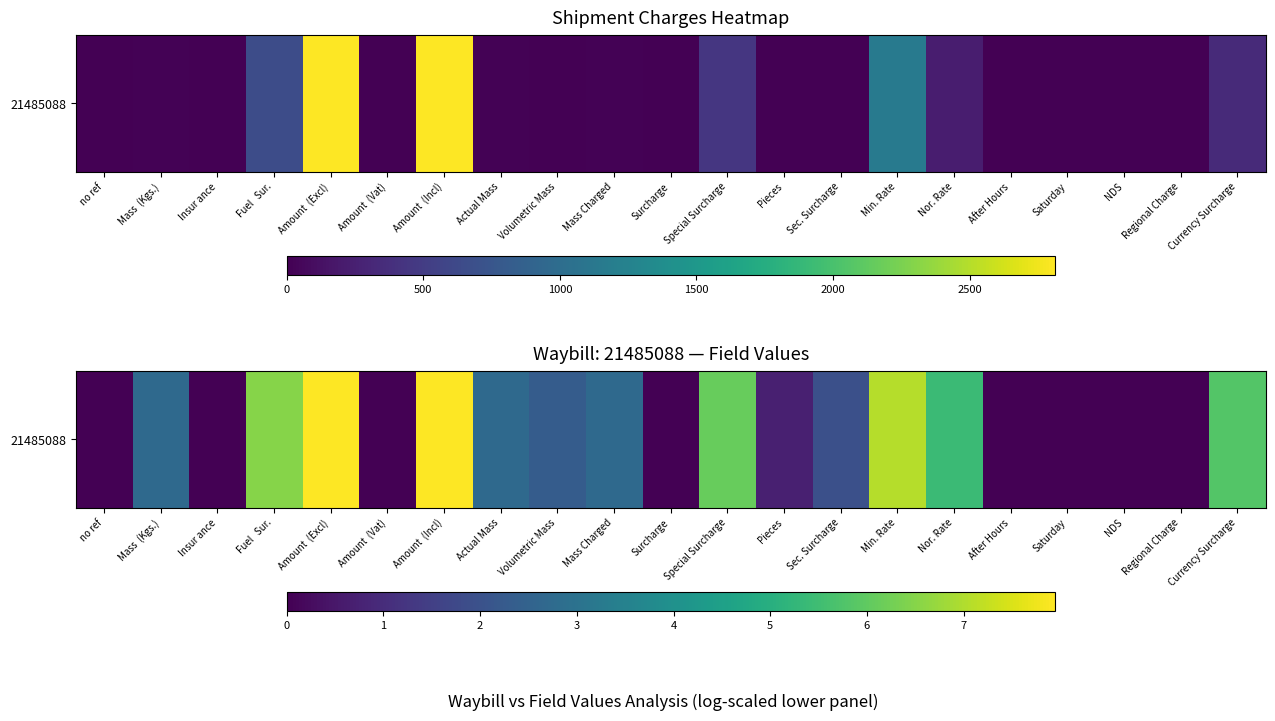

What is the difference between the maximum and second lowest values?

7.9